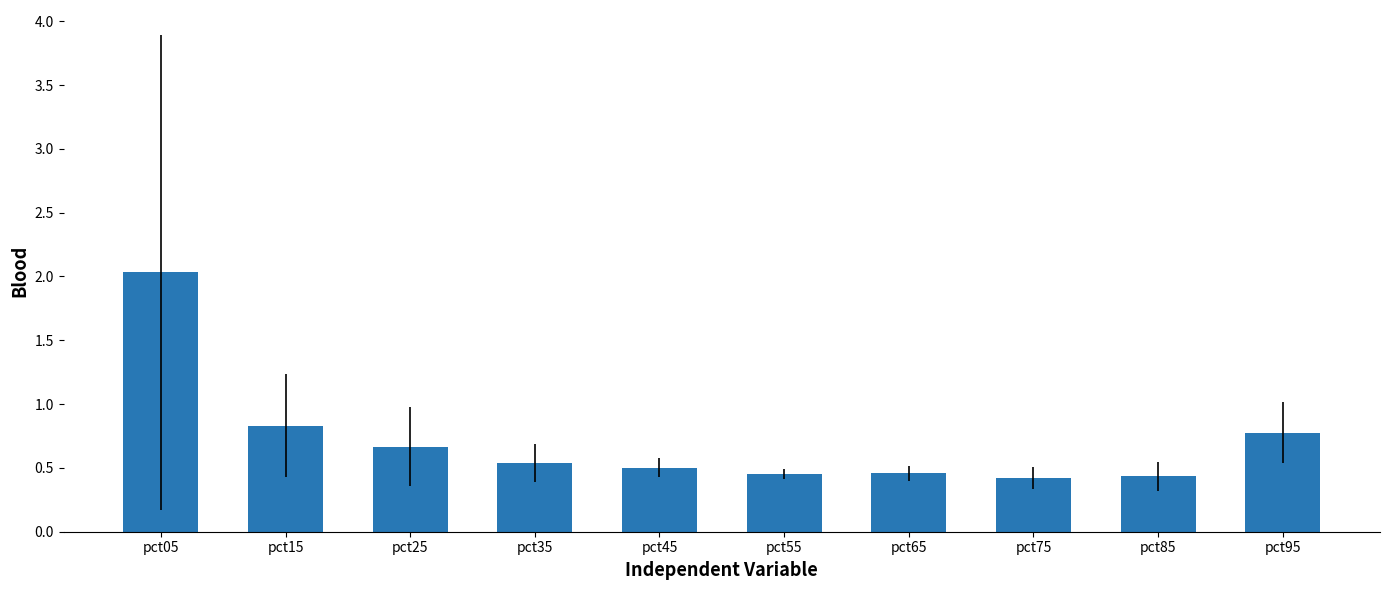

How many bars are there in total?

10